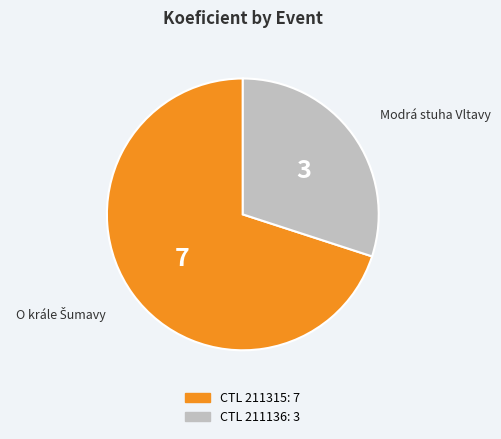

Does any single category account for the majority?

Yes